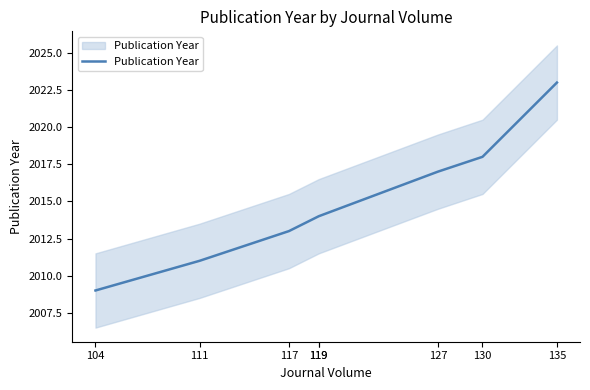

Reading left to right, list all the values displayed in this chart.

104=2009	111=2011	117=2013	119=2014	119=2014	127=2017	130=2018	135=2023